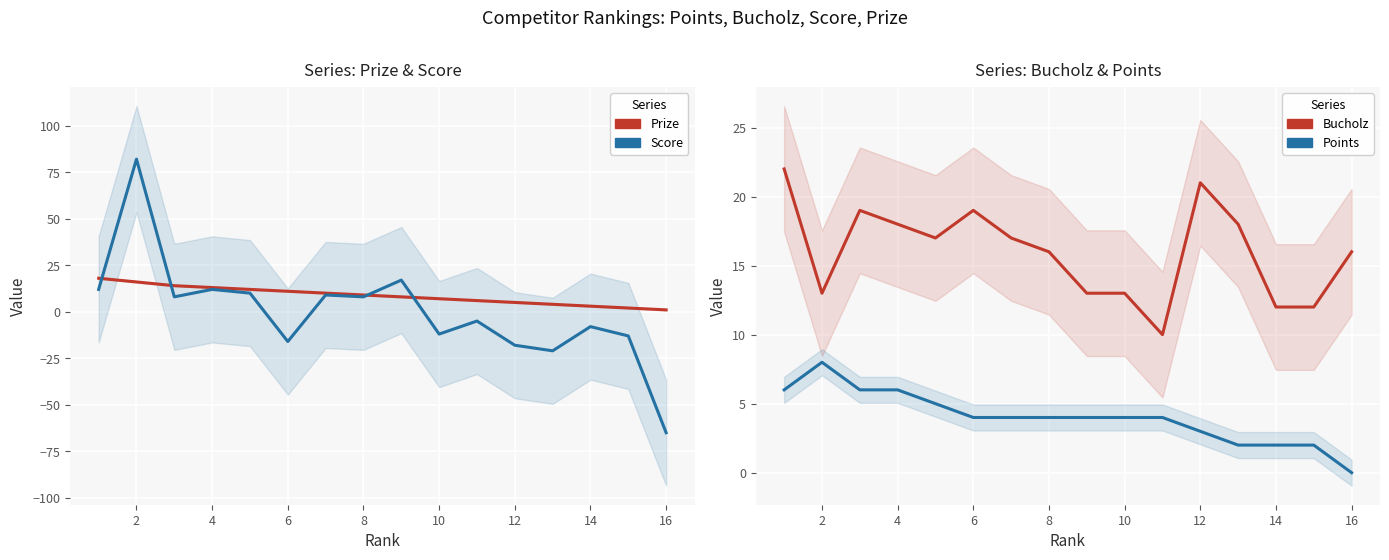

What is the highest value of the Score series?

82